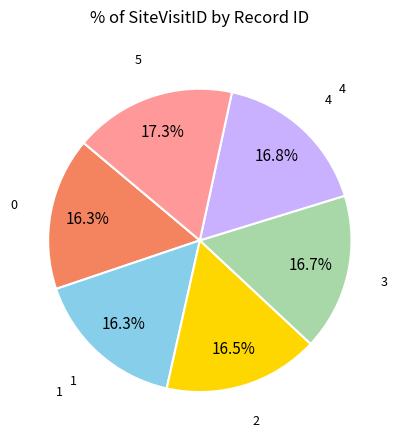

Is there any slice that represents more than half of the pie?

No